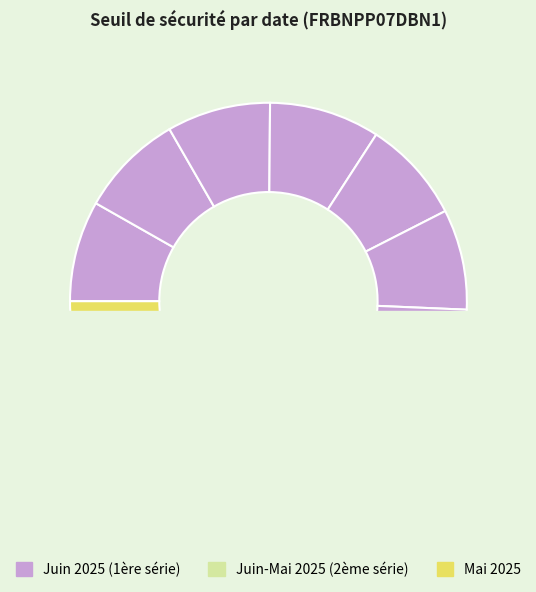

Approximately how many times larger is the value at 2025-06-13 compared to 2025-06-06?

1.0